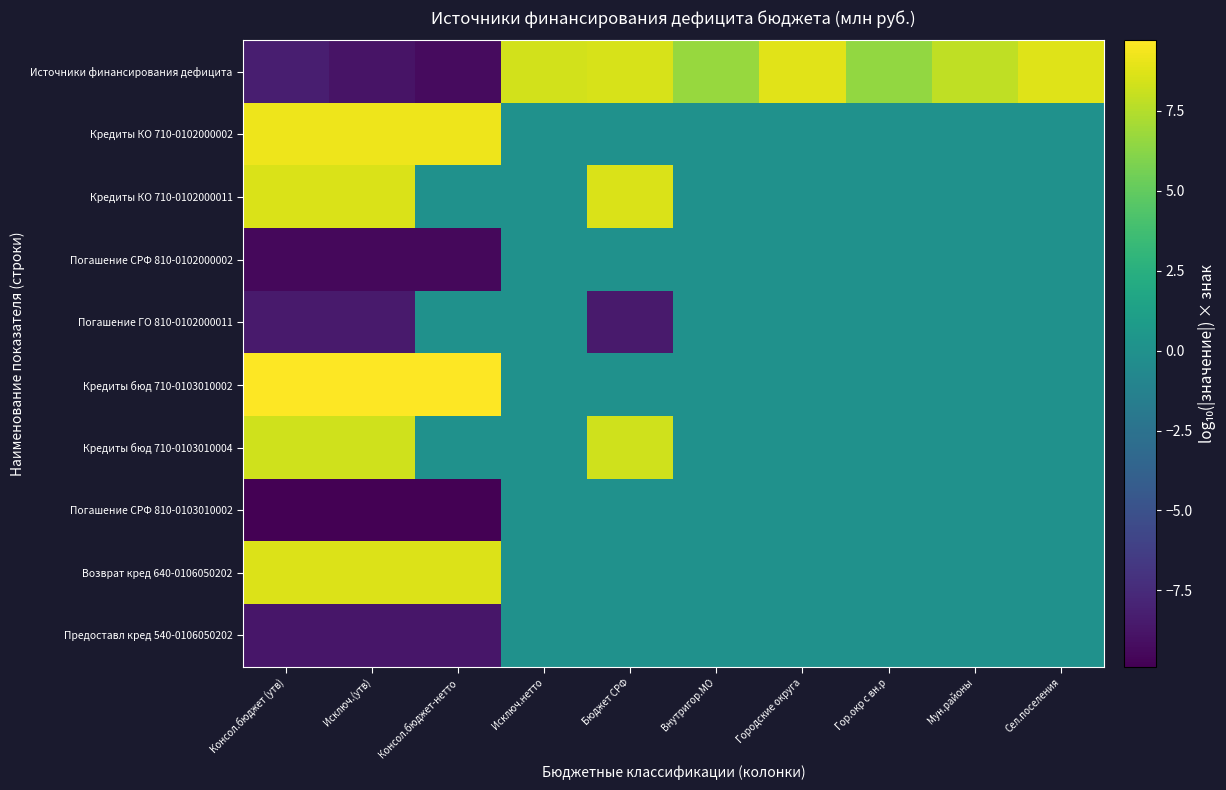

Which series has the largest range (max minus min)?

Источники финансирования дефицита